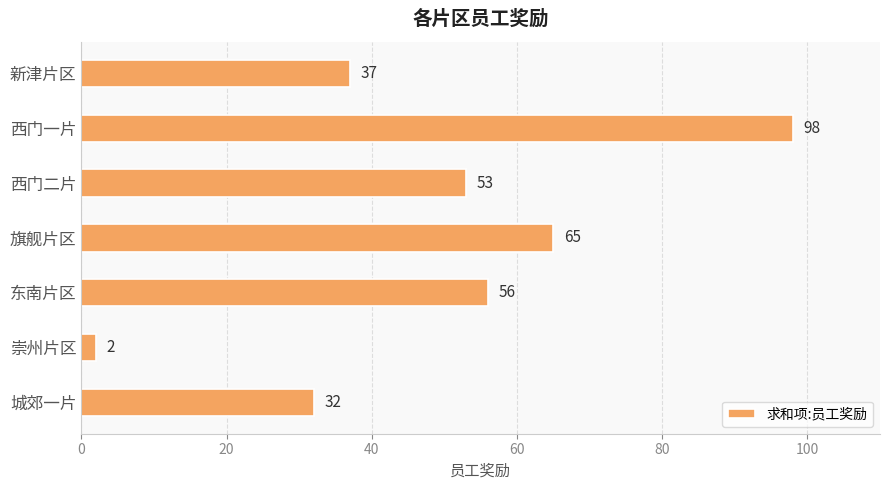

Read the value at 东南片区.

56